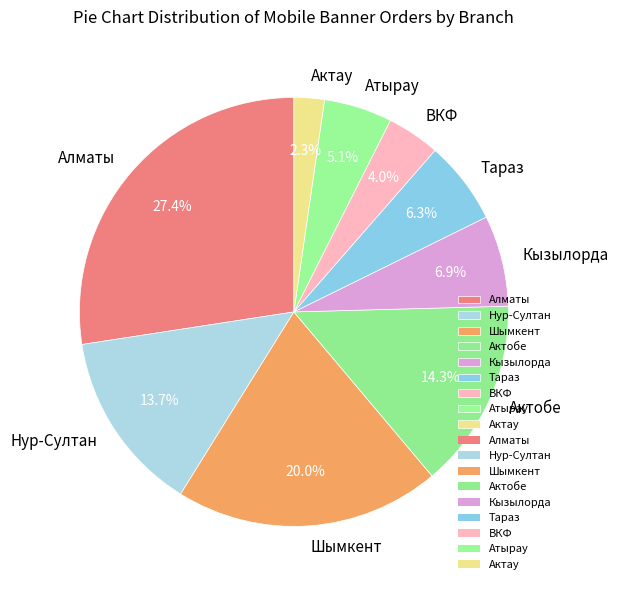

Between Актау and ВКФ, which is larger?

ВКФ